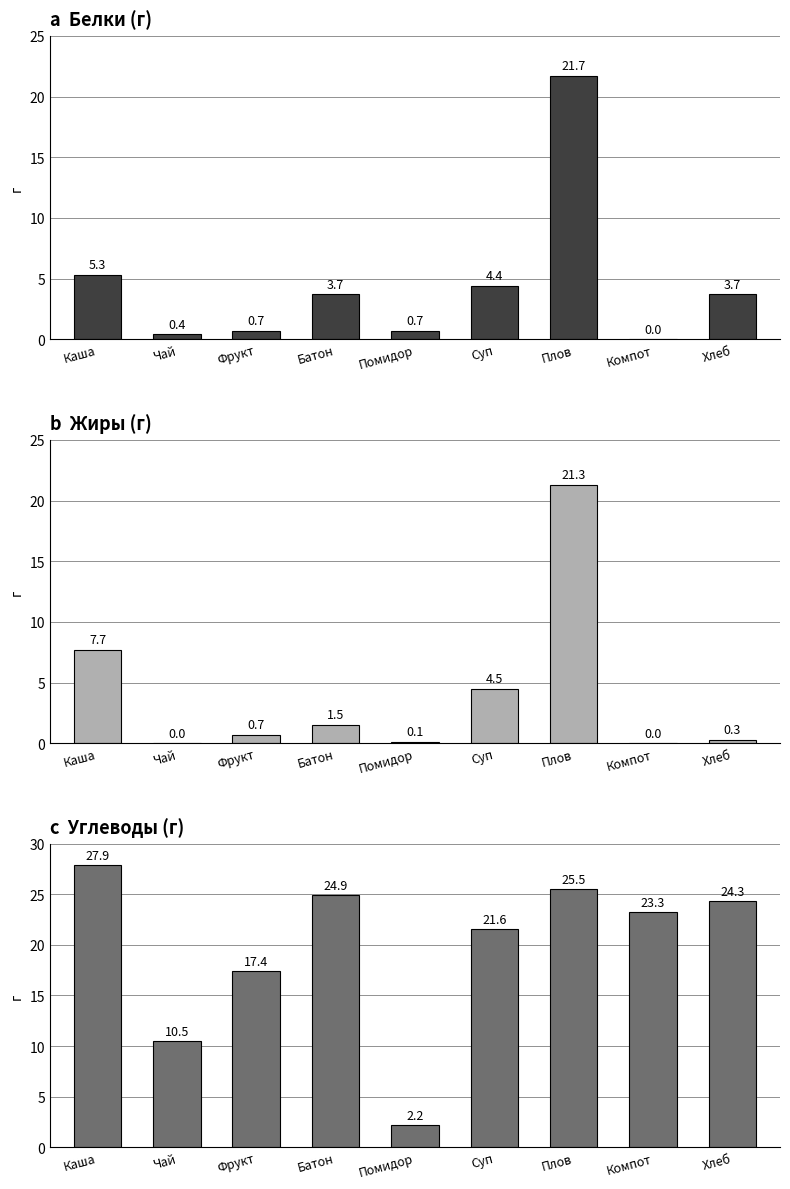

List the series in order of their peak value, lowest first.

Жиры, Белки, Углеводы